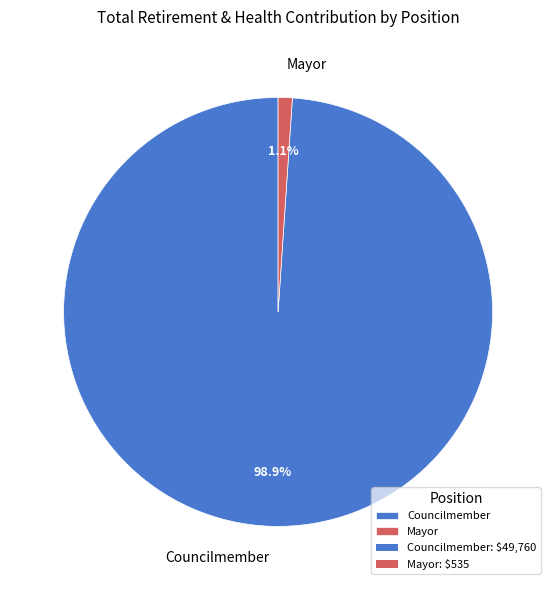

Which has a higher value, Councilmember or Mayor?

Councilmember